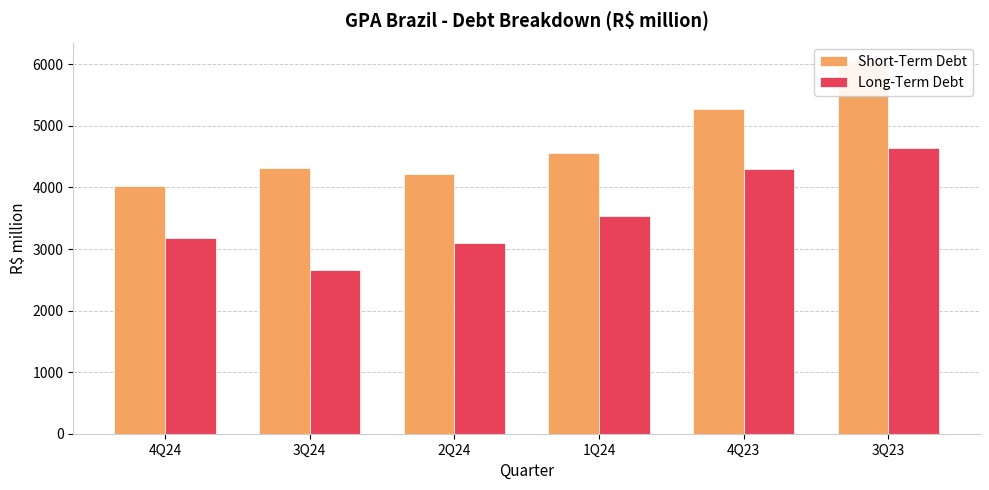

Reading right to left, list all the values displayed in this chart.

Short-Term Debt: 3Q23=6051.1	4Q23=5274.0	1Q24=4552.3	2Q24=4226.4	3Q24=4316.2	4Q24=4021.8
Long-Term Debt: 3Q23=4639.9	4Q23=4302.1	1Q24=3535.8	2Q24=3099.9	3Q24=2656.1	4Q24=3172.3